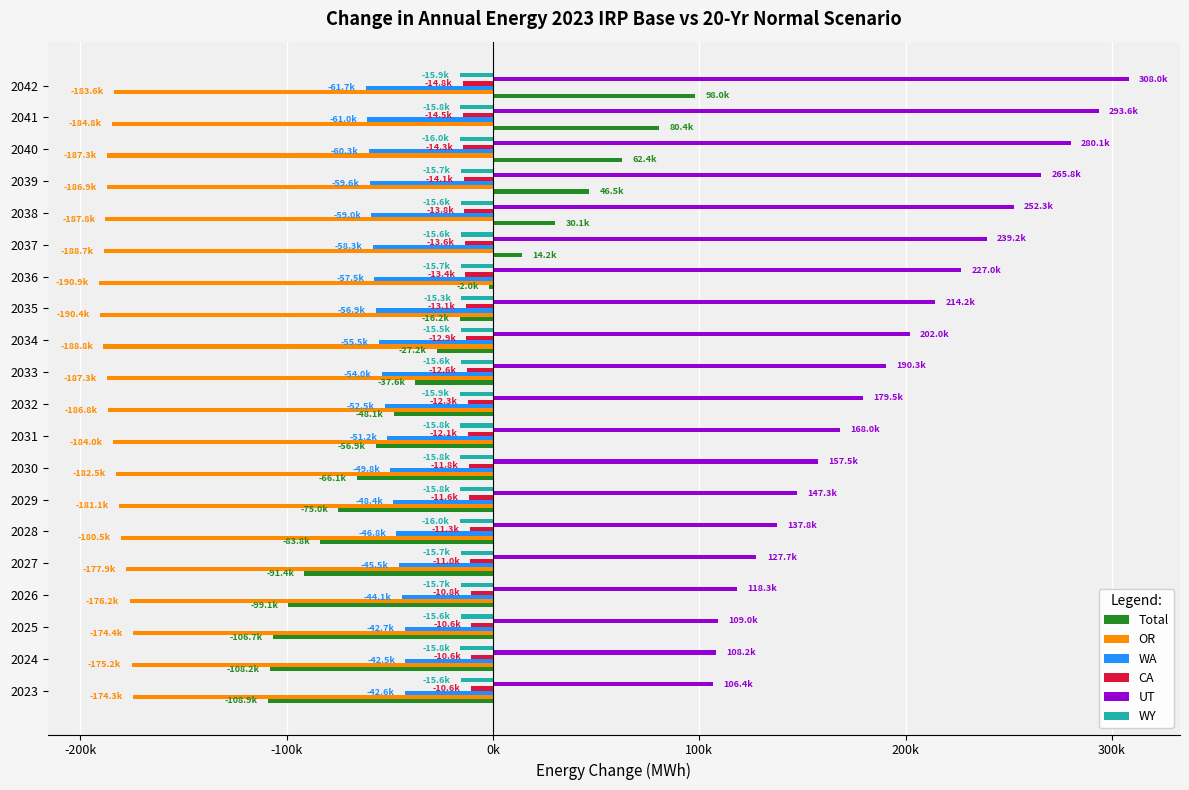

What are all the series names shown in the legend?

Total, OR, WA, CA, UT, WY